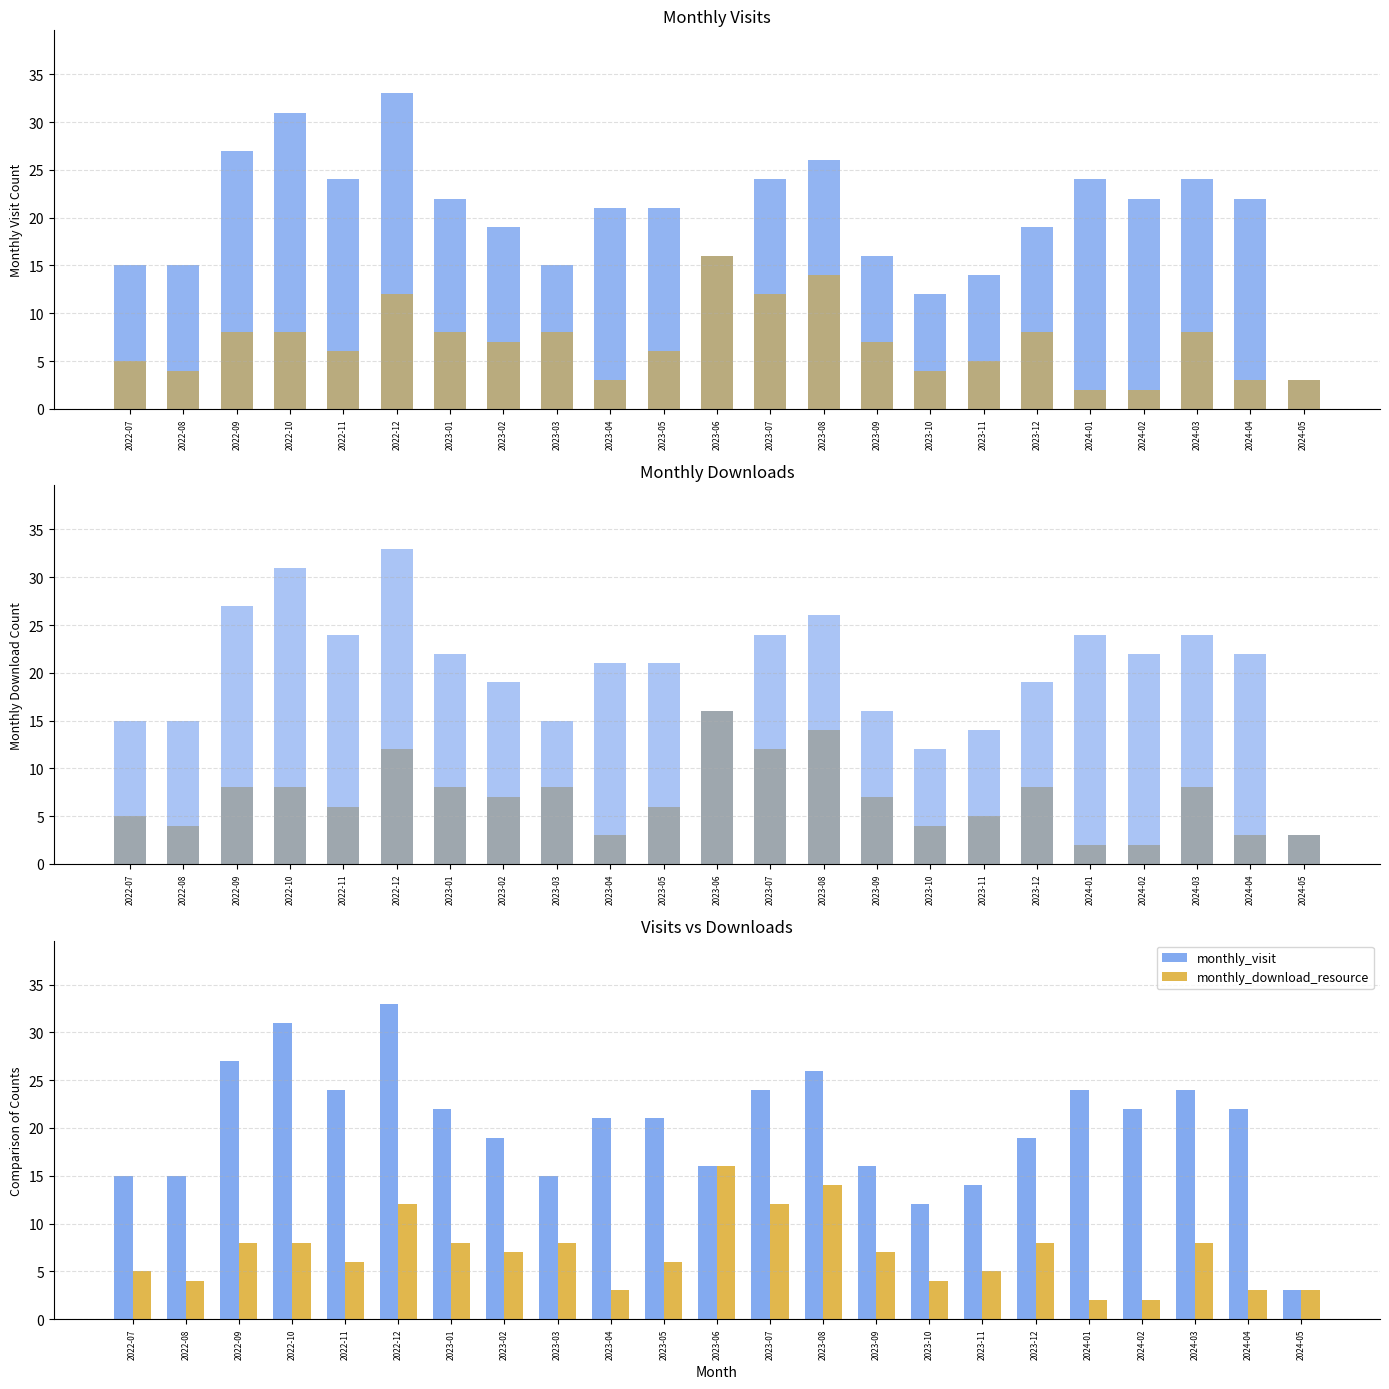

What are all the series names shown in the legend?

monthly_visit, monthly_download_resource